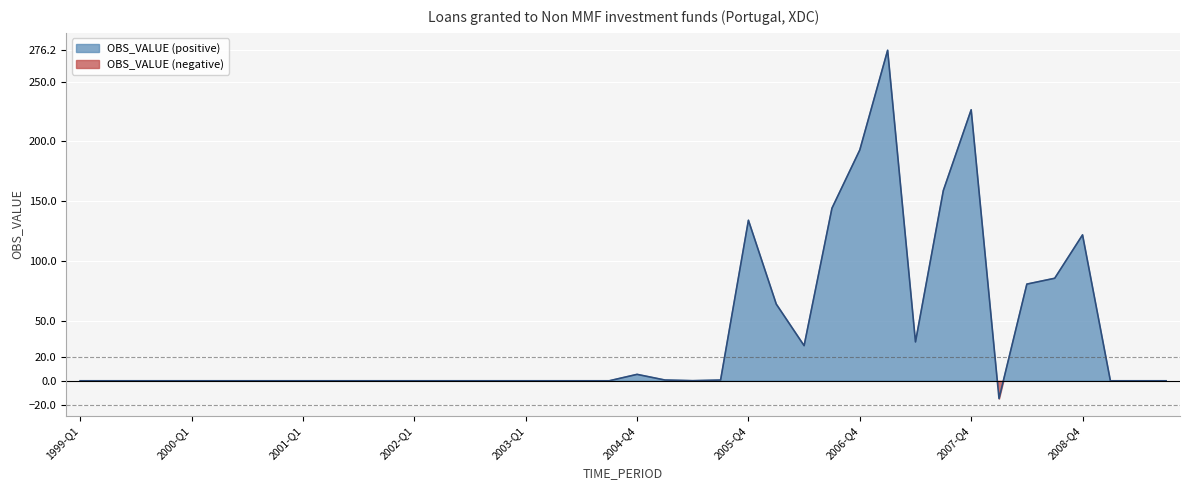

What is the difference between the second highest and minimum values?

241.4